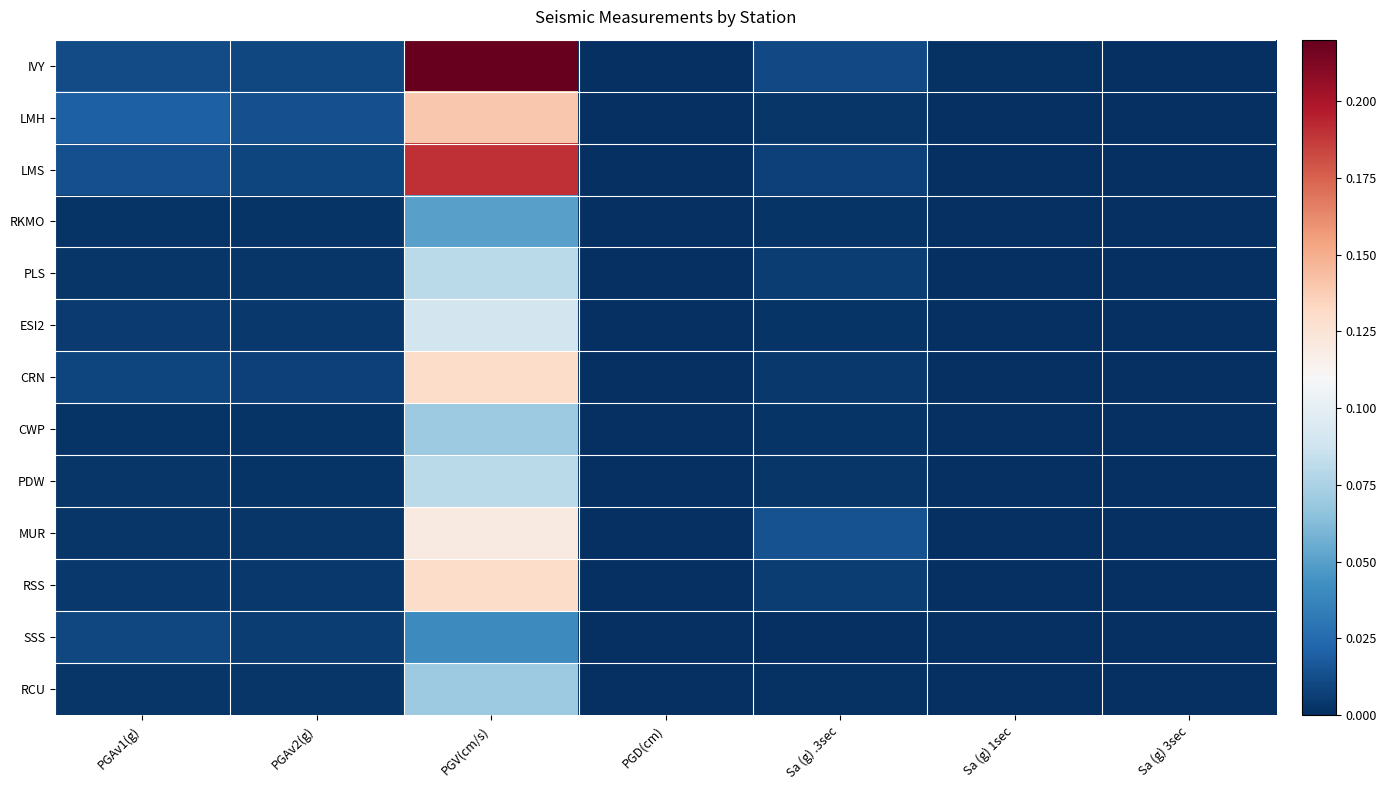

Which series has the largest total across all categories?

IVY